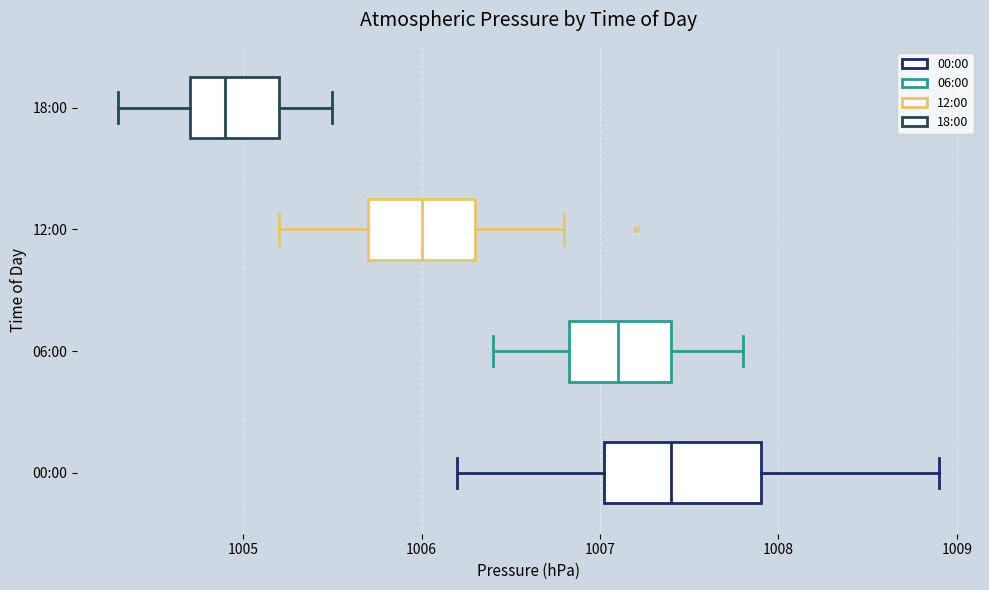

Reading bottom to top, read every box against the x-axis: the position of its median line, the range the box covers, and the ends of its whiskers. The values are not printed on the chart, so give them approximately, as read against the axis.

00:00: median 1007.4, box 1007.0 to 1007.9, whiskers 1006.2 to 1008.9
06:00: median 1007.1, box 1006.8 to 1007.4, whiskers 1006.4 to 1007.8
12:00: median 1006.0, box 1005.7 to 1006.3, whiskers 1005.2 to 1006.8
18:00: median 1004.9, box 1004.7 to 1005.2, whiskers 1004.3 to 1005.5